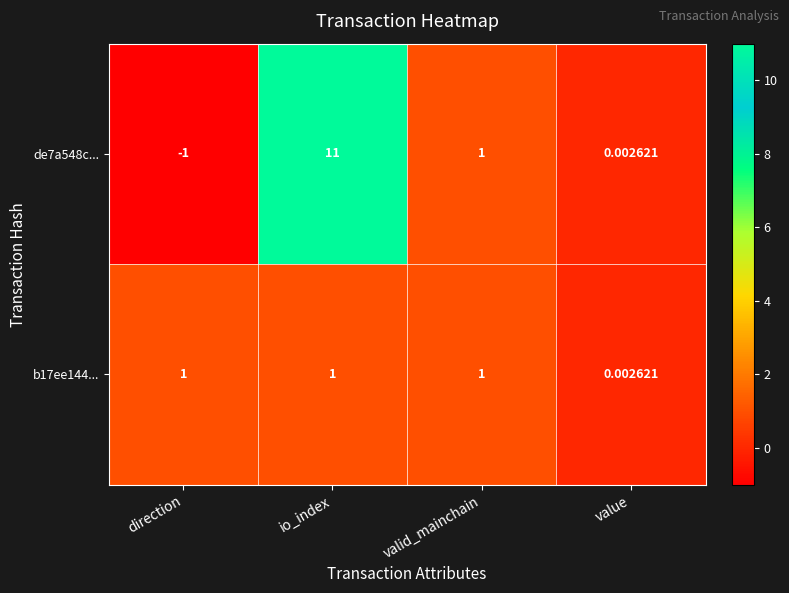

List the series in order of their overall mean, lowest first.

b17ee144..., de7a548c...